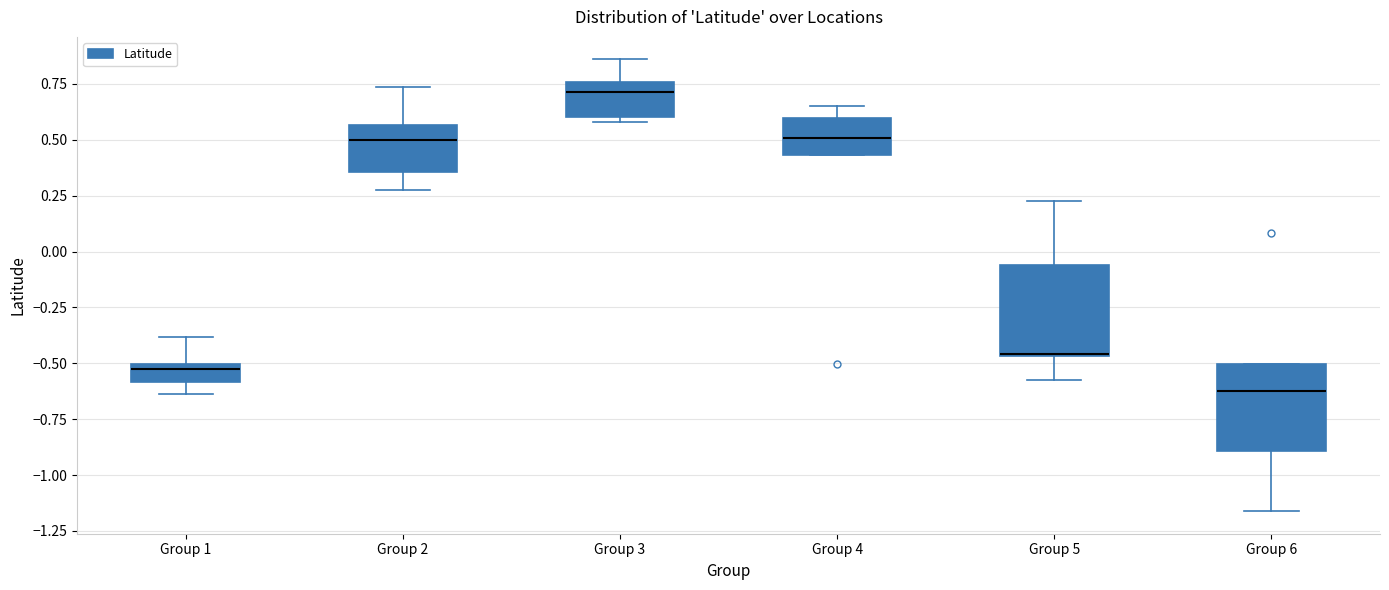

Reading left to right, read every box against the y-axis: the position of its median line, the range the box covers, and the ends of its whiskers. The values are not printed on the chart, so give them approximately, as read against the axis.

Group 1: median -0.50 (just below the box's upper edge), box -0.60 to -0.50, whiskers -0.65 to -0.40
Group 2: median 0.50, box 0.35 to 0.55, whiskers 0.30 to 0.75
Group 3: median 0.70, box 0.60 to 0.75, whiskers 0.60 (just below the box's lower edge) to 0.85
Group 4: median 0.50, box 0.45 to 0.60, whiskers 0.45 to 0.65
Group 5: median -0.45 (drawn on the box's lower edge), box -0.45 to -0.05, whiskers -0.55 to 0.25
Group 6: median -0.60, box -0.90 to -0.50, whiskers -1.15 to -0.50